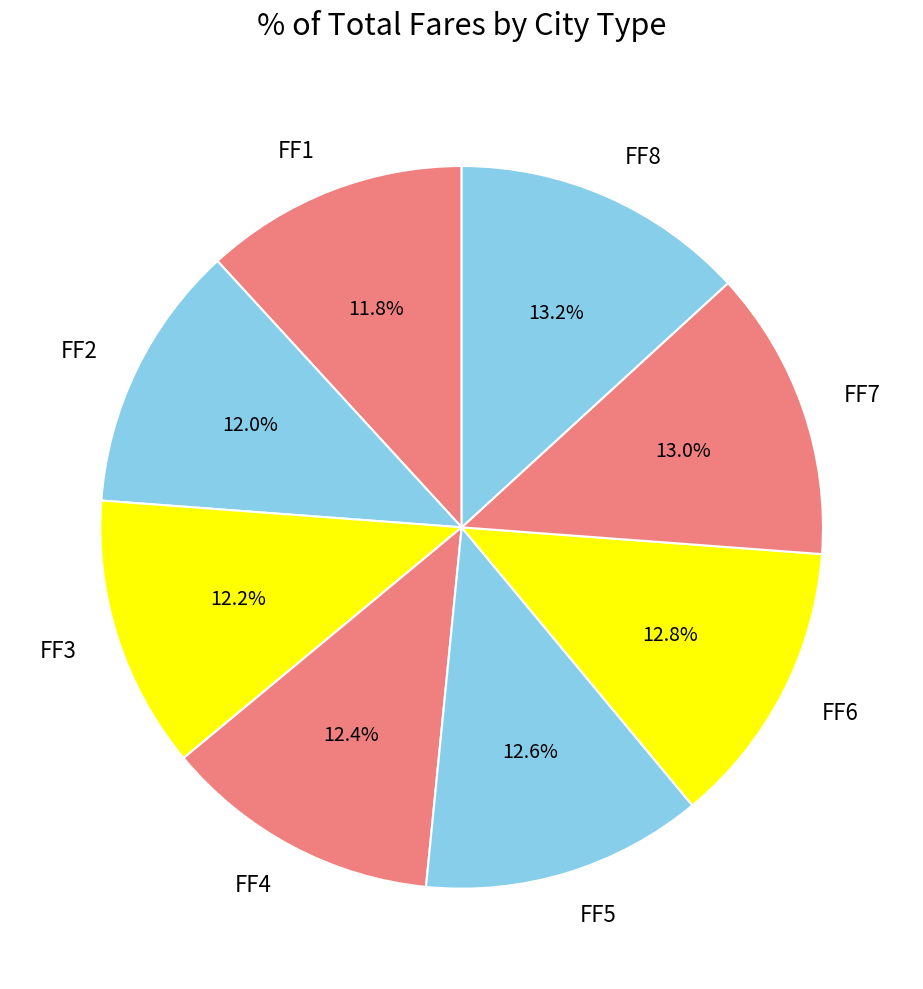

Count the number of slices in the pie.

8